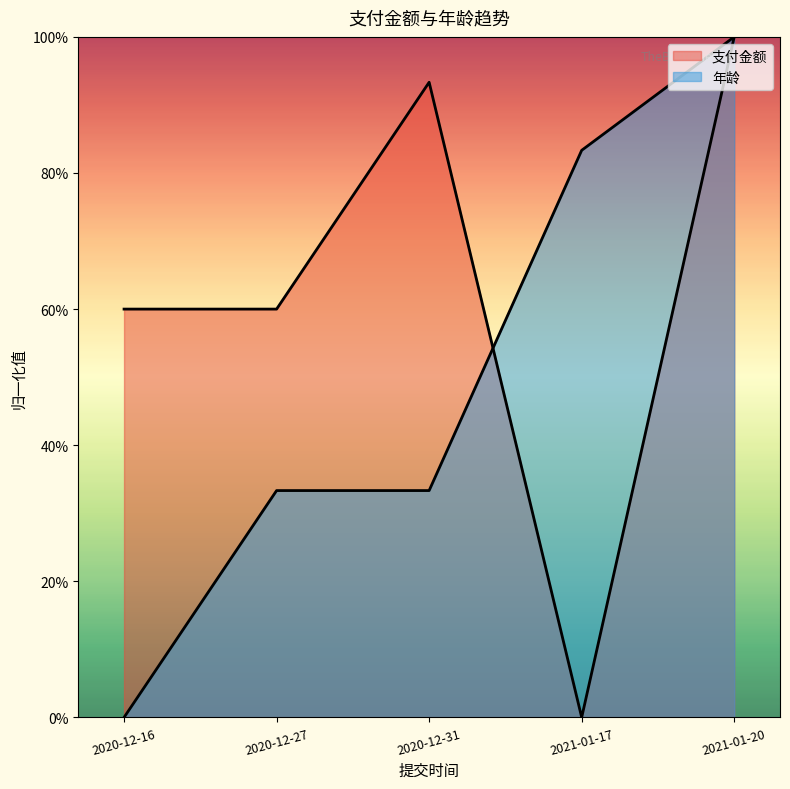

Reading right to left, what are all the values shown in this chart?

支付金额: 2021-01-20=100.0	2021-01-17=0.0	2020-12-31=93.3	2020-12-27=60.0	2020-12-16=60.0
年龄: 2021-01-20=100.0	2021-01-17=83.3	2020-12-31=33.3	2020-12-27=33.3	2020-12-16=0.0